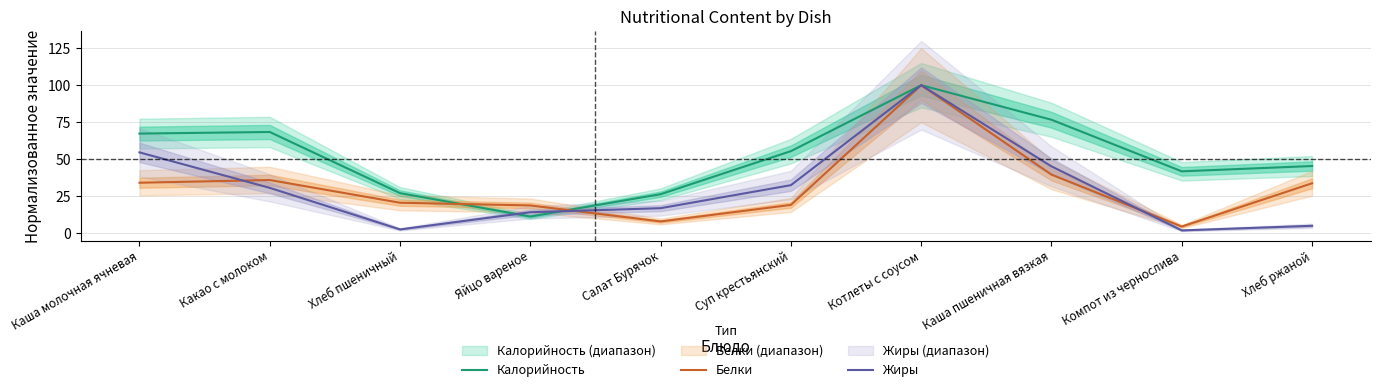

At how many categories does at least one series exceed 50?

5